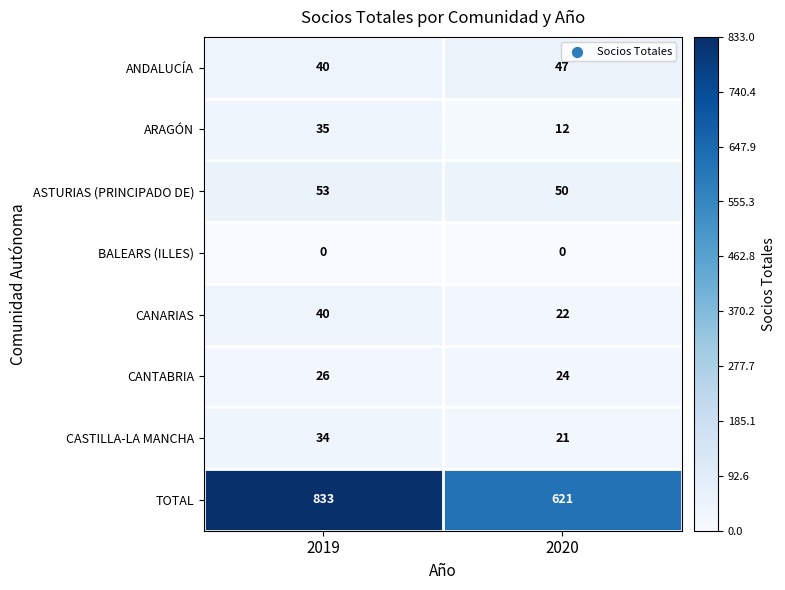

At which label does ASTURIAS (PRINCIPADO DE) reach its minimum?

2020